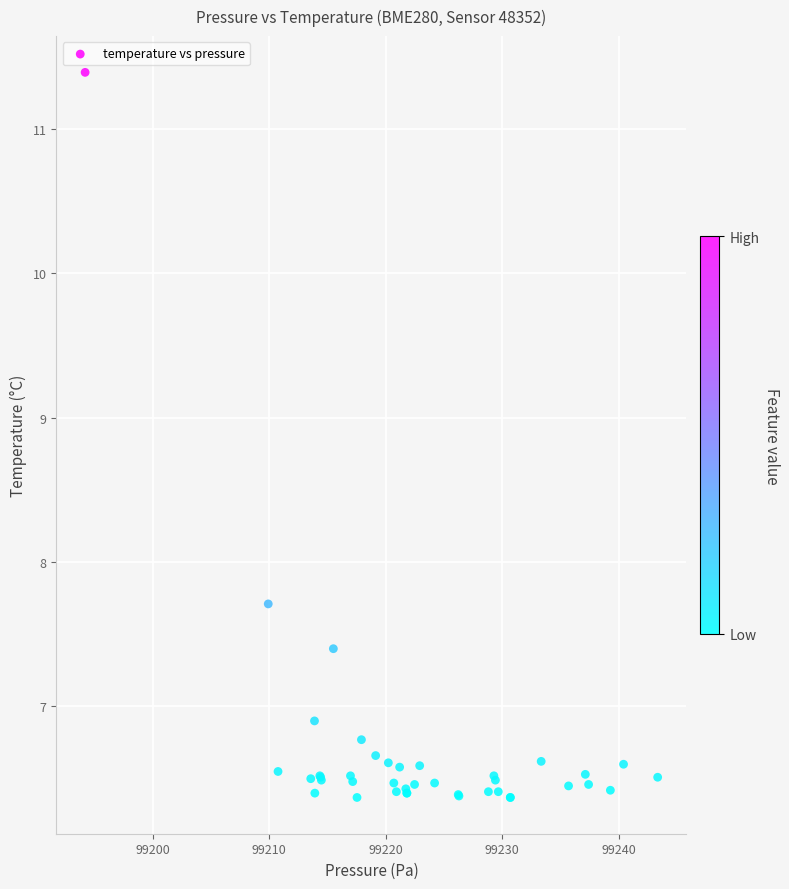

What Y value in the scatter plot is closest to 8?

7.7